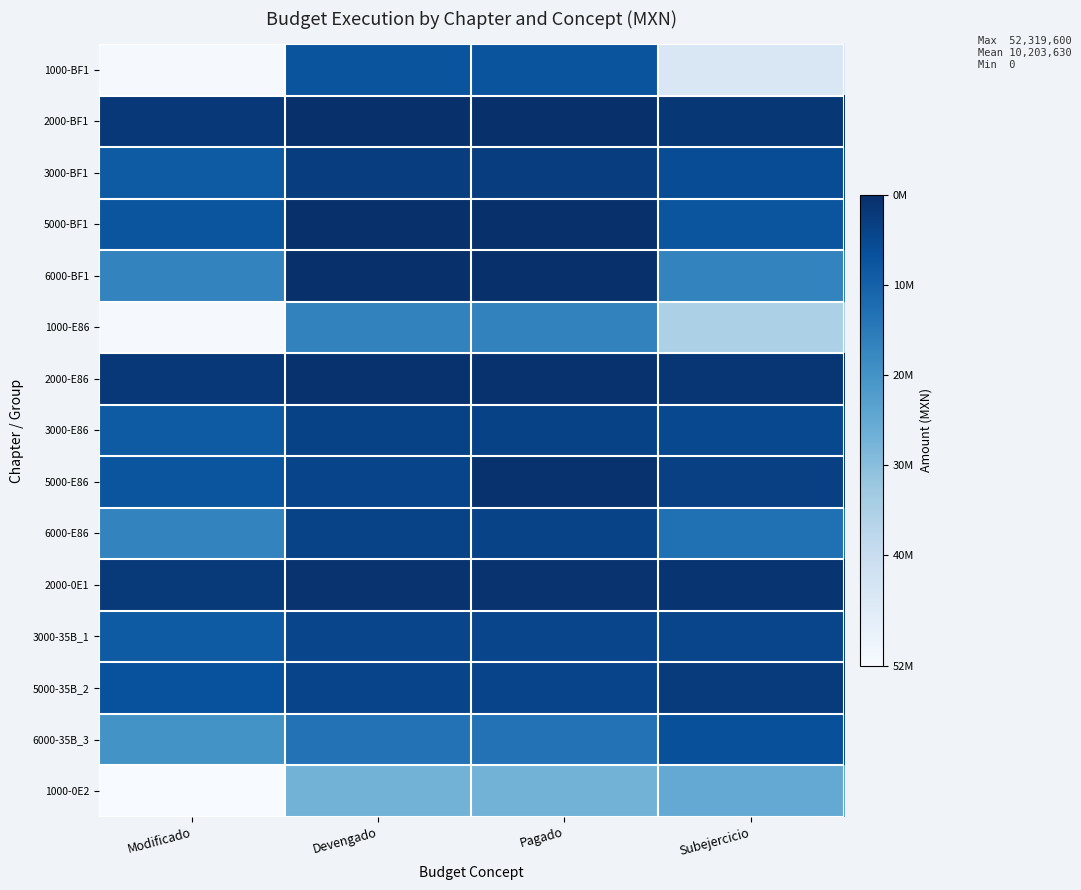

At which category is the sum across all series the highest?

Modificado